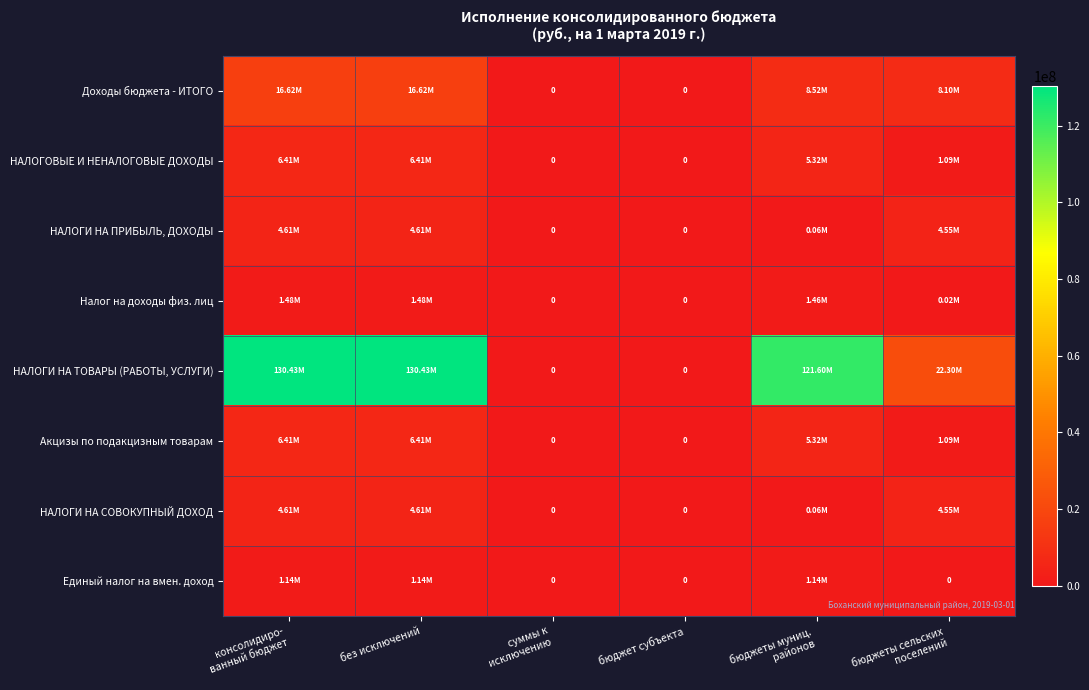

At which label does НАЛОГИ НА СОВОКУПНЫЙ ДОХОД reach its peak?

консолидиро- ванный бюджет